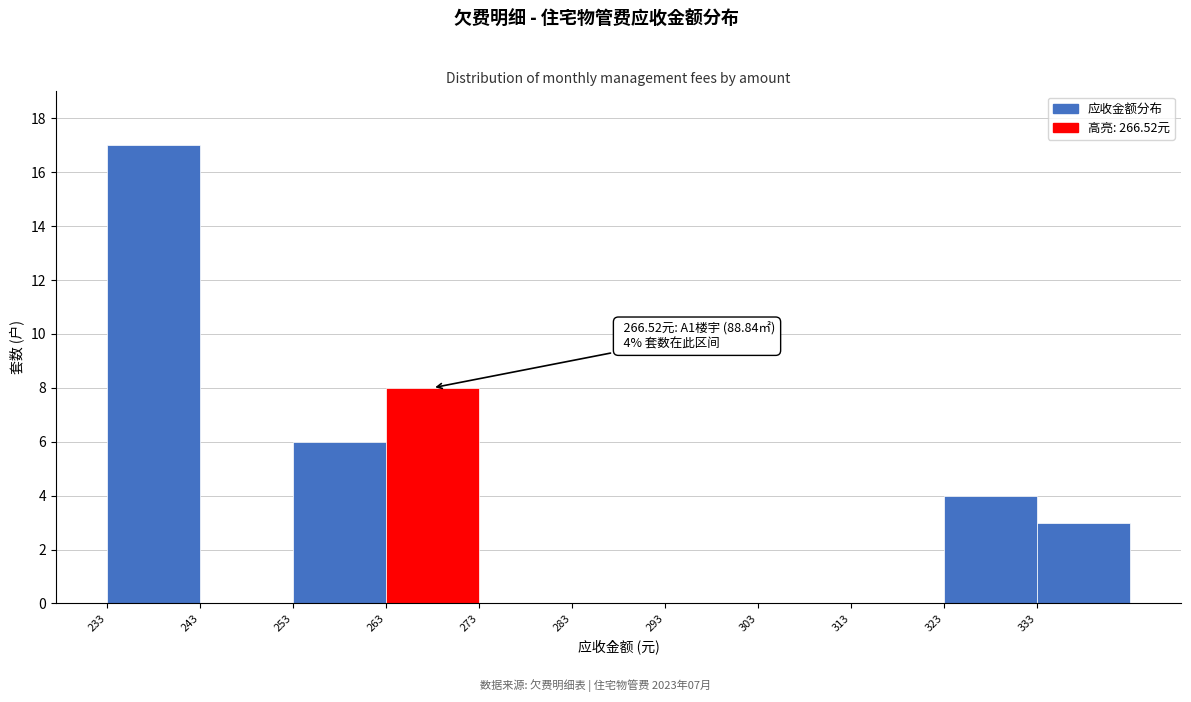

Which range on the x-axis has the tallest bar?

233 to 243